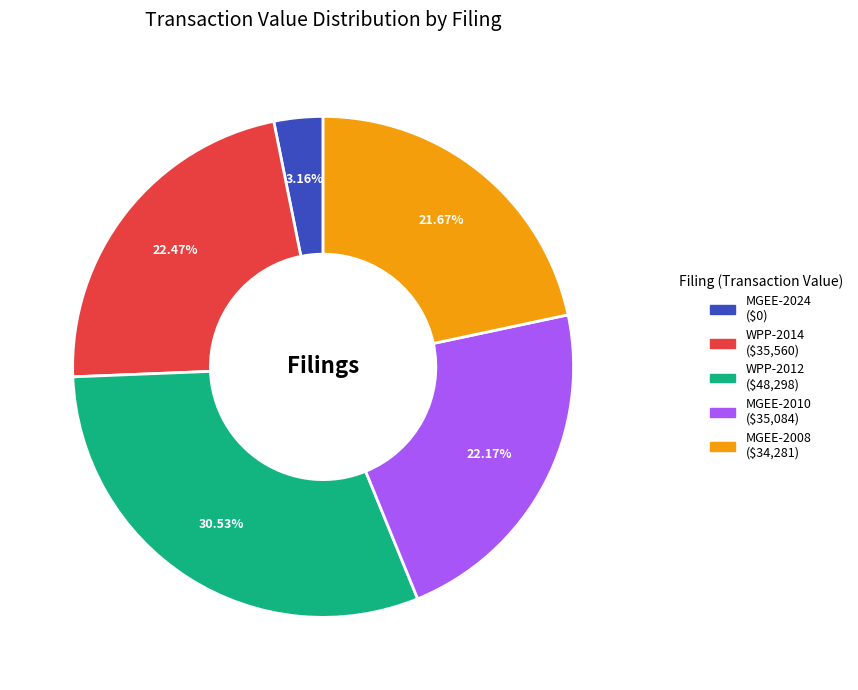

To the nearest percent, what is the combined percentage of WPP-2014 and MGEE-2010?

45%